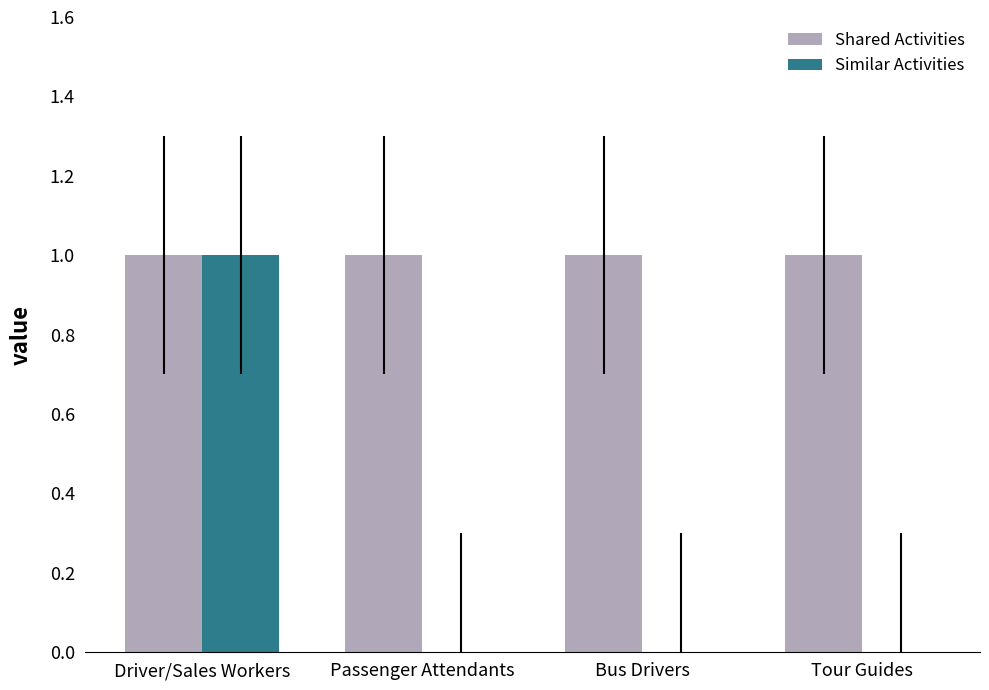

Between Driver/Sales Workers and Bus Drivers, which series saw the biggest shift?

Similar Activities